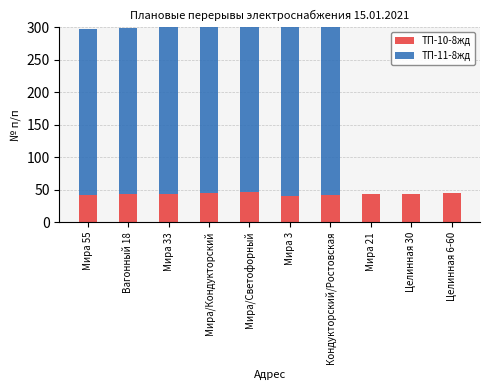

At which category is the sum across all series the highest?

Мира/Светофорный